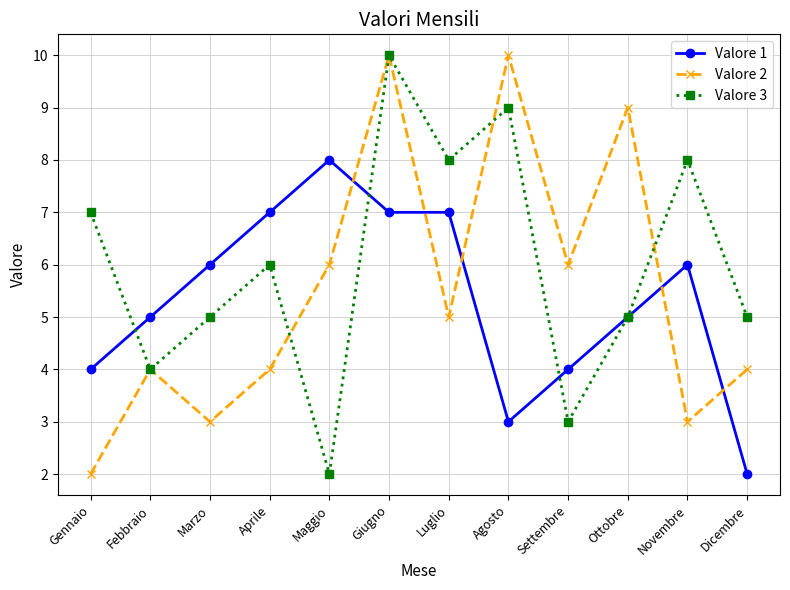

What is the maximum value for Valore 1?

8